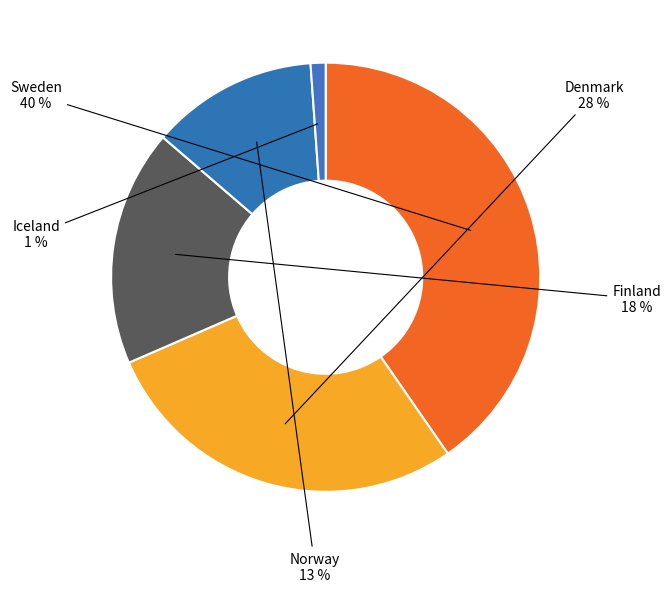

Is there a majority slice in this chart?

No